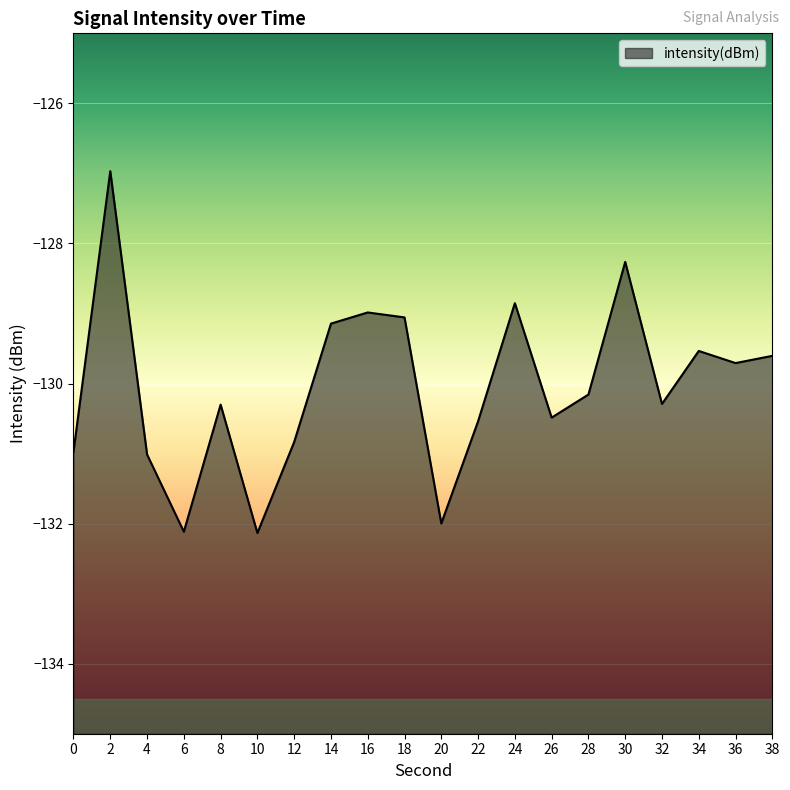

What is the smallest value displayed?

-132.1